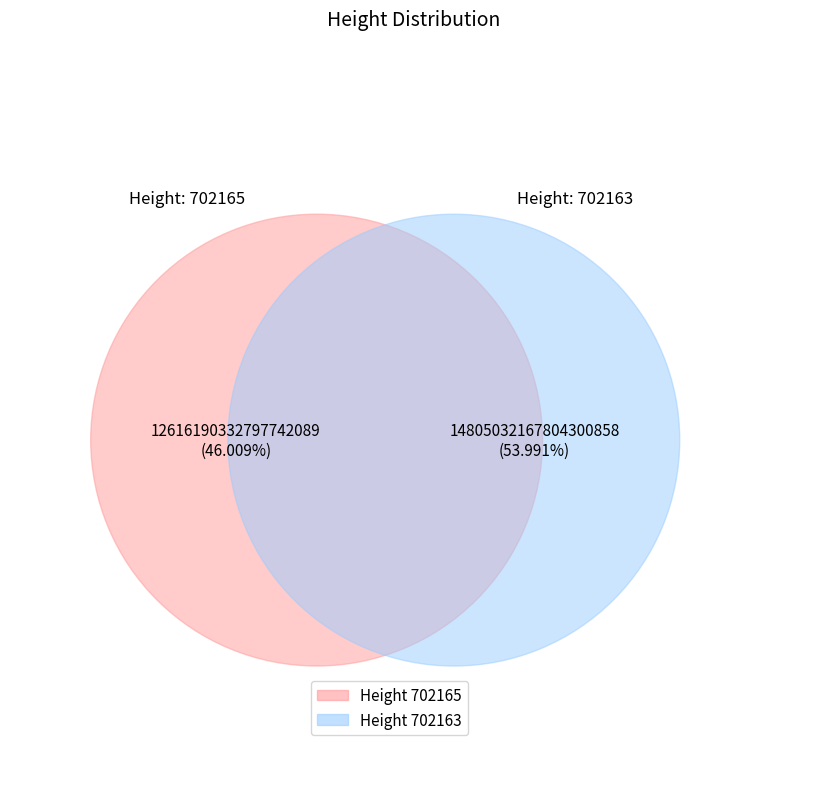

Which slice represents more than half of the pie?

702163